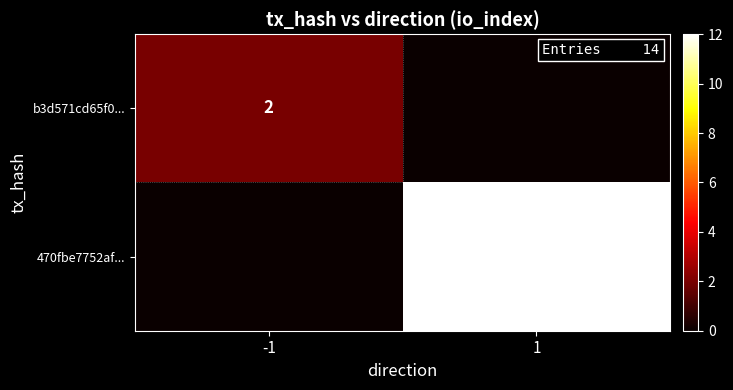

The b3d571cd65f0... series shows 2 at -1. True or false?

True